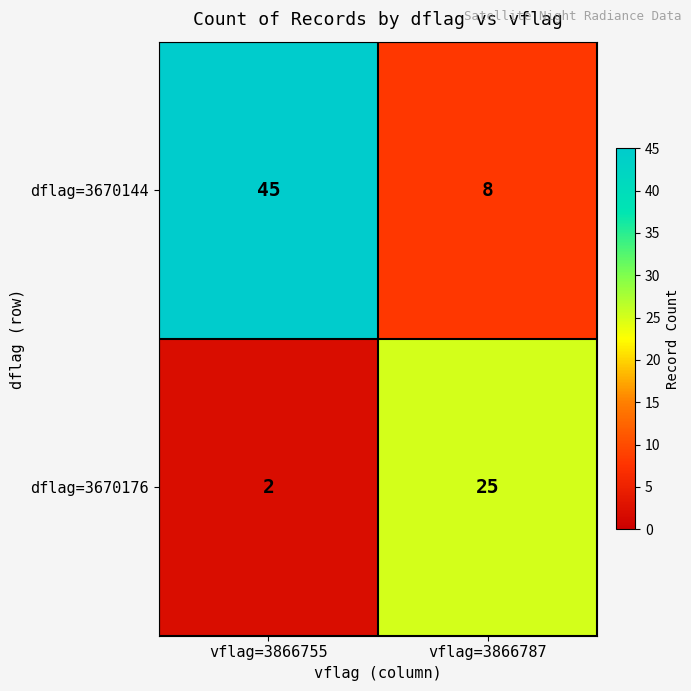

Reading left to right, extract all data points from this chart.

dflag=3670144: vflag=3866755=45	vflag=3866787=8
dflag=3670176: vflag=3866755=2	vflag=3866787=25